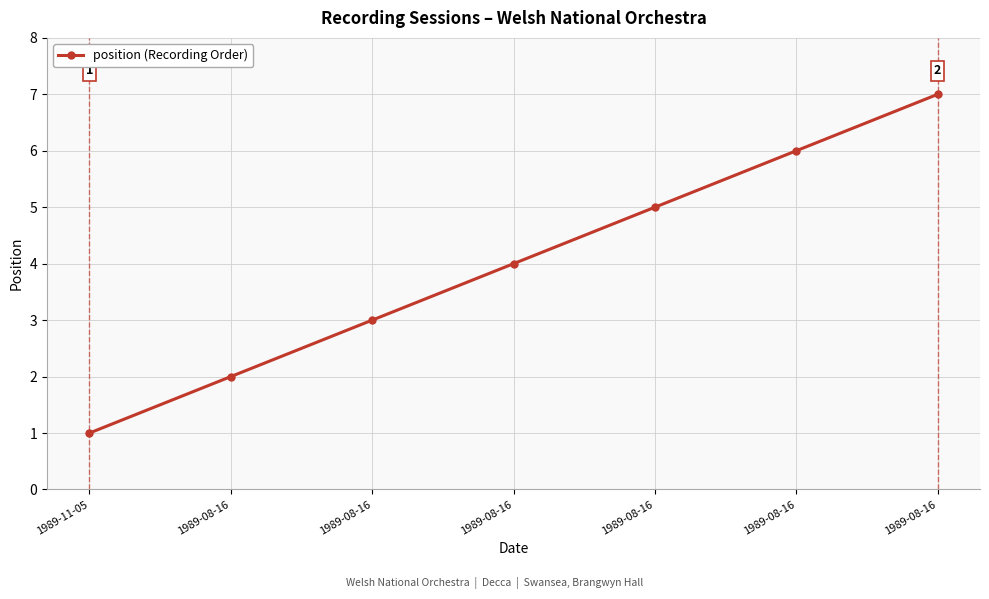

How many lines are shown in the chart?

1